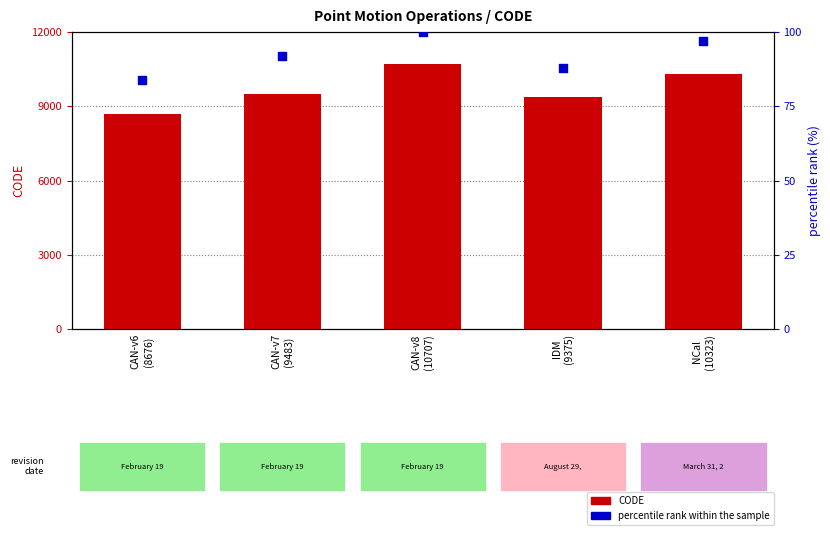

Which series has the largest Y range (max minus min)?

CODE